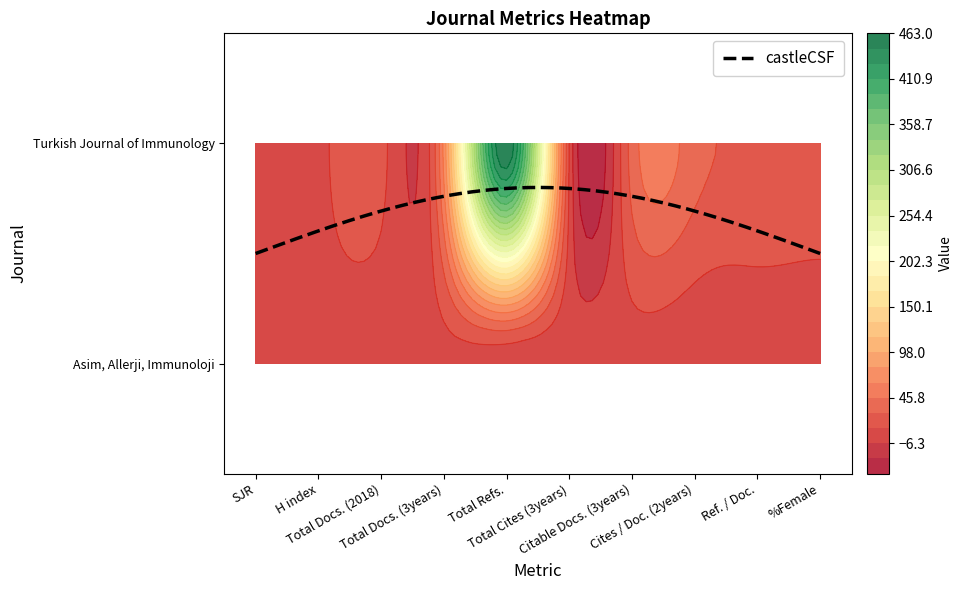

Rank the series by their average value, from lowest to highest.

Asim, Allerji, Immunoloji, Turkish Journal of Immunology